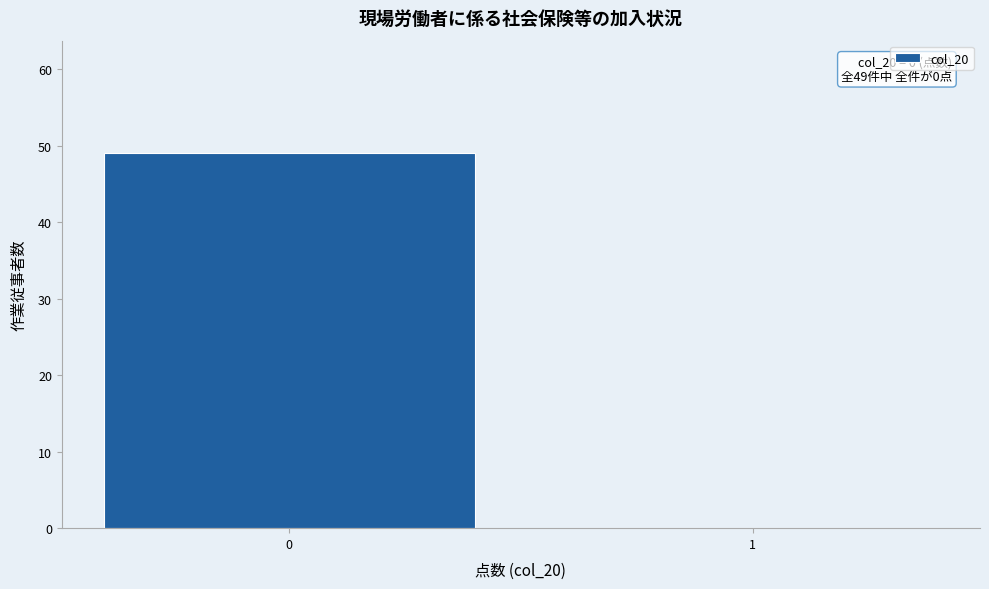

Reading right to left, list all the values displayed in this chart.

1=0	0=49